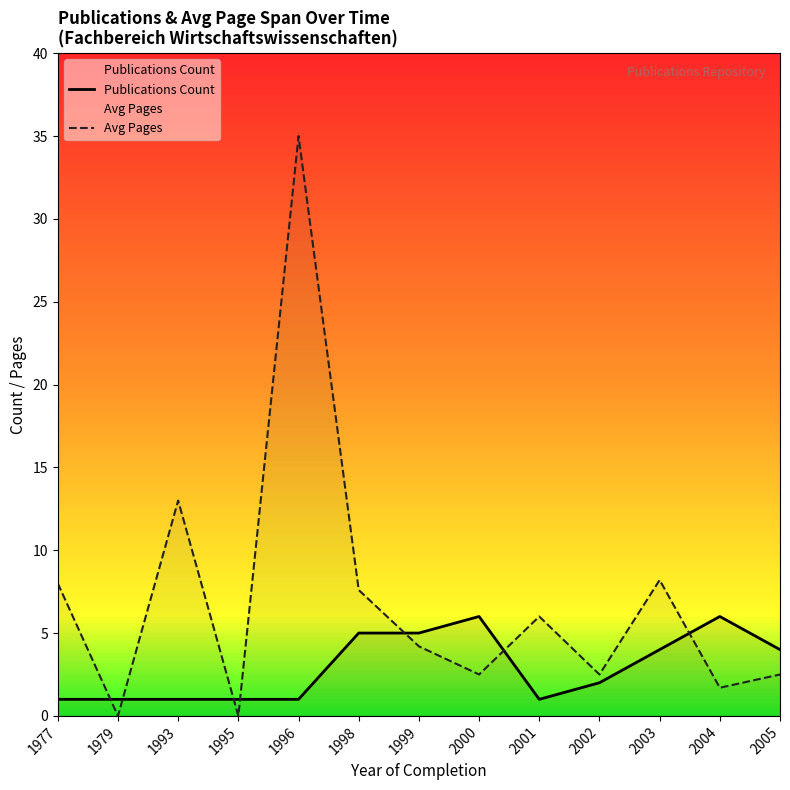

Which series has the largest total across all categories?

Avg Pages